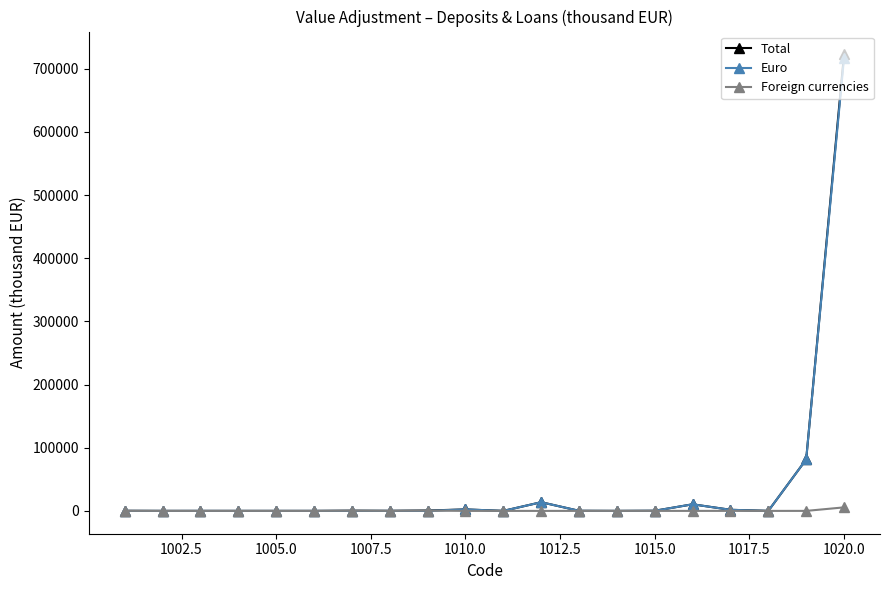

What is the highest value of the Total series?

722706